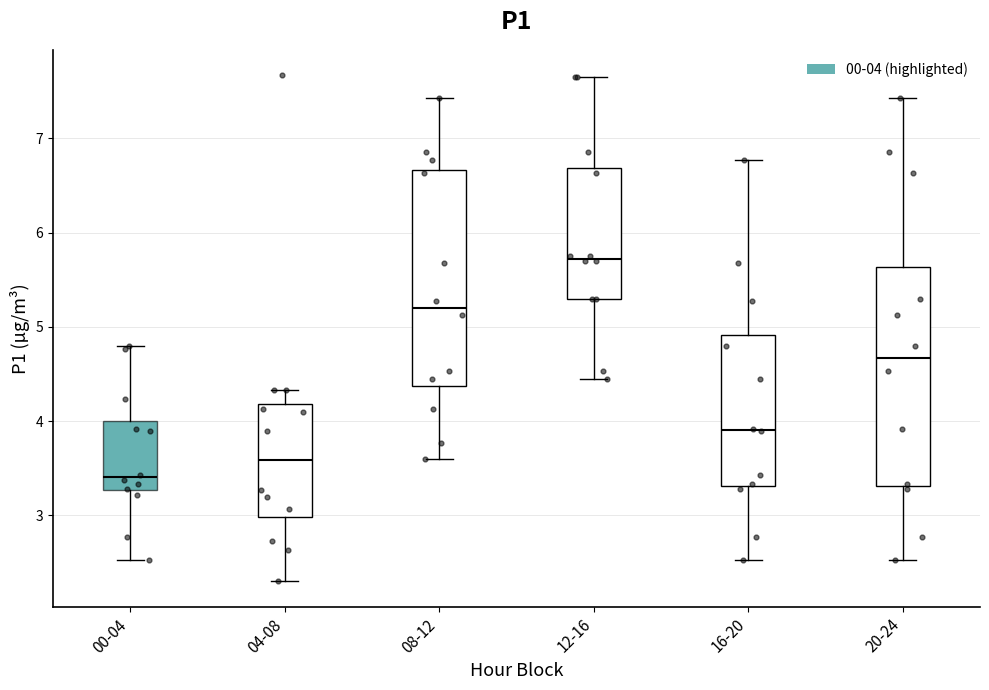

Reading left to right, read every box against the y-axis: the position of its median line, the range the box covers, and the ends of its whiskers. The values are not printed on the chart, so give them approximately, as read against the axis.

00-04: median 3.4, box 3.3 to 4.0, whiskers 2.5 to 4.8
04-08: median 3.6, box 3.0 to 4.2, whiskers 2.3 to 4.3
08-12: median 5.2, box 4.4 to 6.7, whiskers 3.6 to 7.4
12-16: median 5.7, box 5.3 to 6.7, whiskers 4.5 to 7.7
16-20: median 3.9, box 3.3 to 4.9, whiskers 2.5 to 6.8
20-24: median 4.7, box 3.3 to 5.6, whiskers 2.5 to 7.4